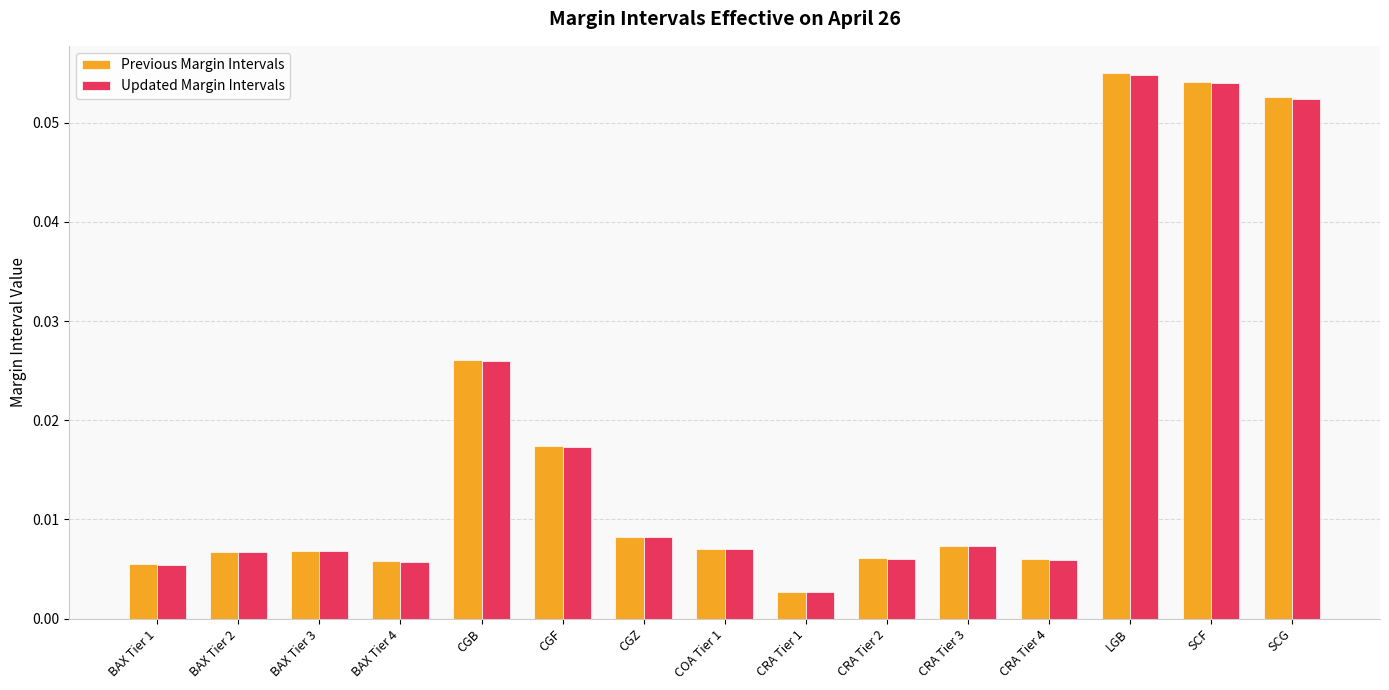

Where is Updated Margin Intervals nearest to the value 0?

CRA Tier 1